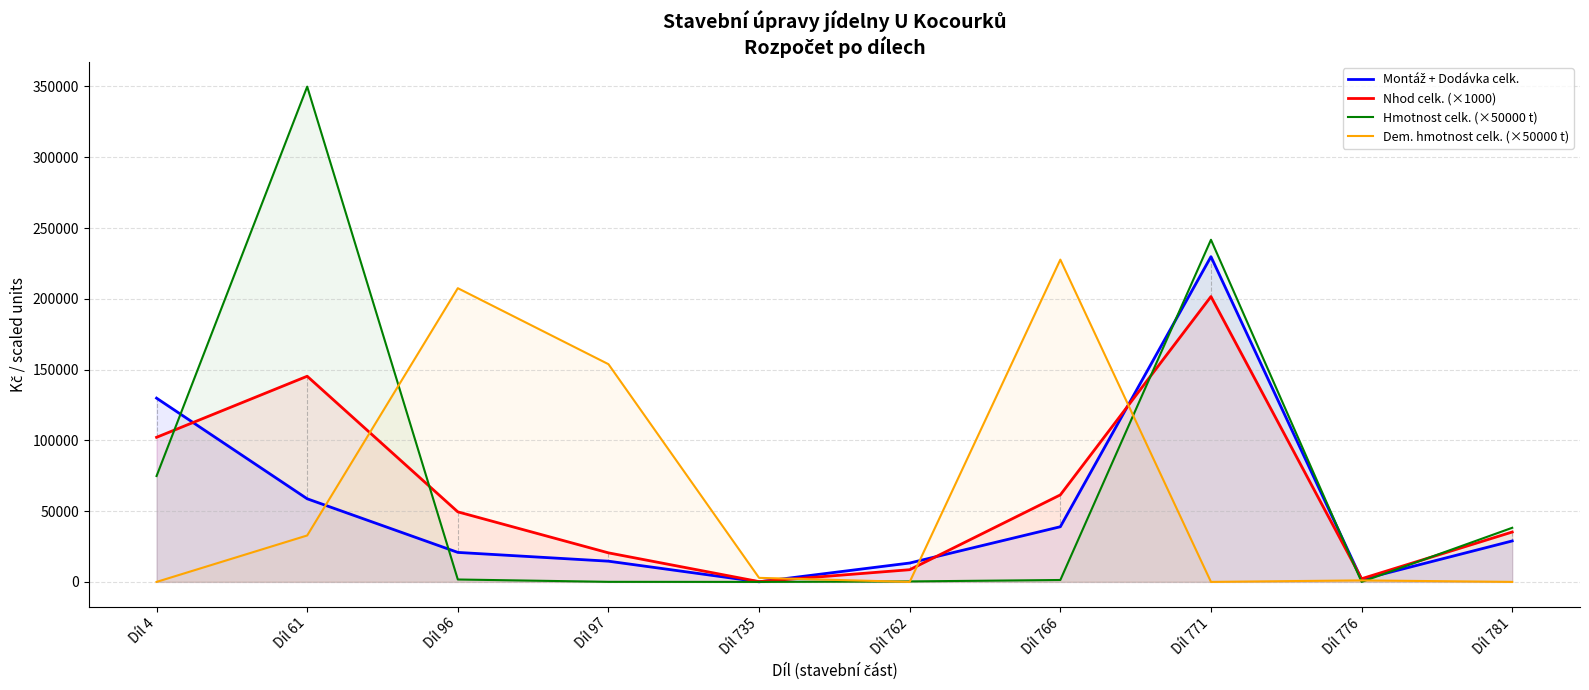

What is the average value of the Hmotnost celk. (×50000 t) series?

70808.9